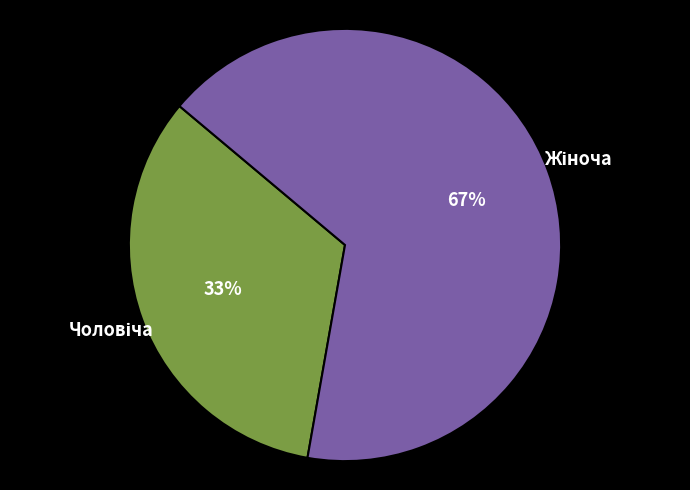

To the nearest percent, what is the average slice percentage?

50%